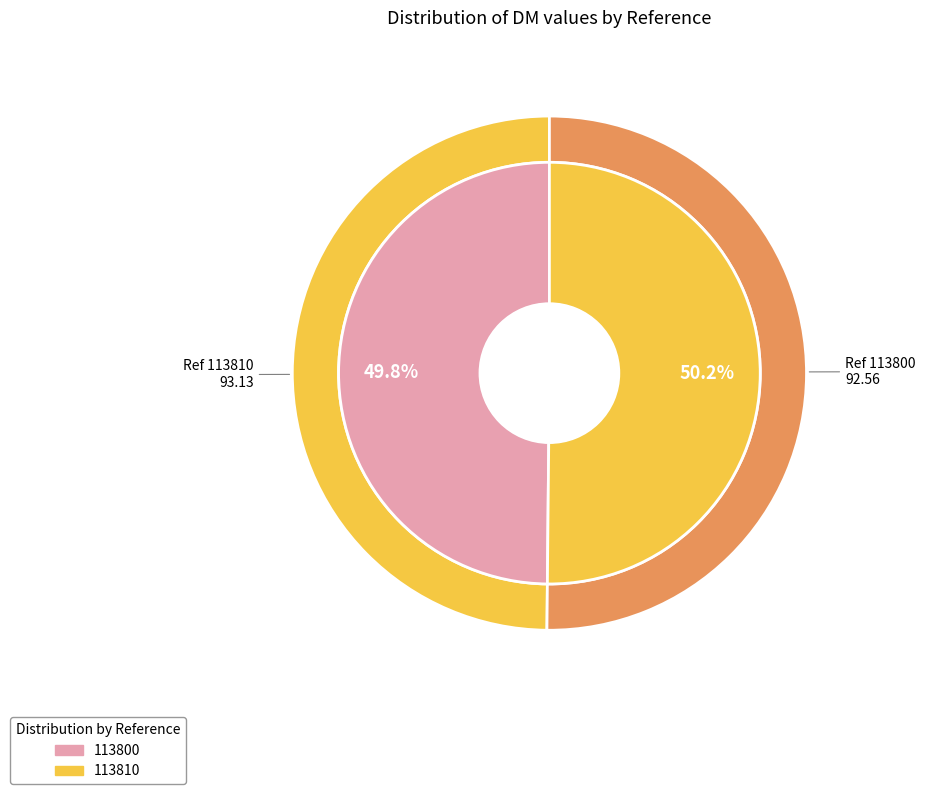

To the nearest percent, what is the combined percentage of 113810 and 113800?

100%